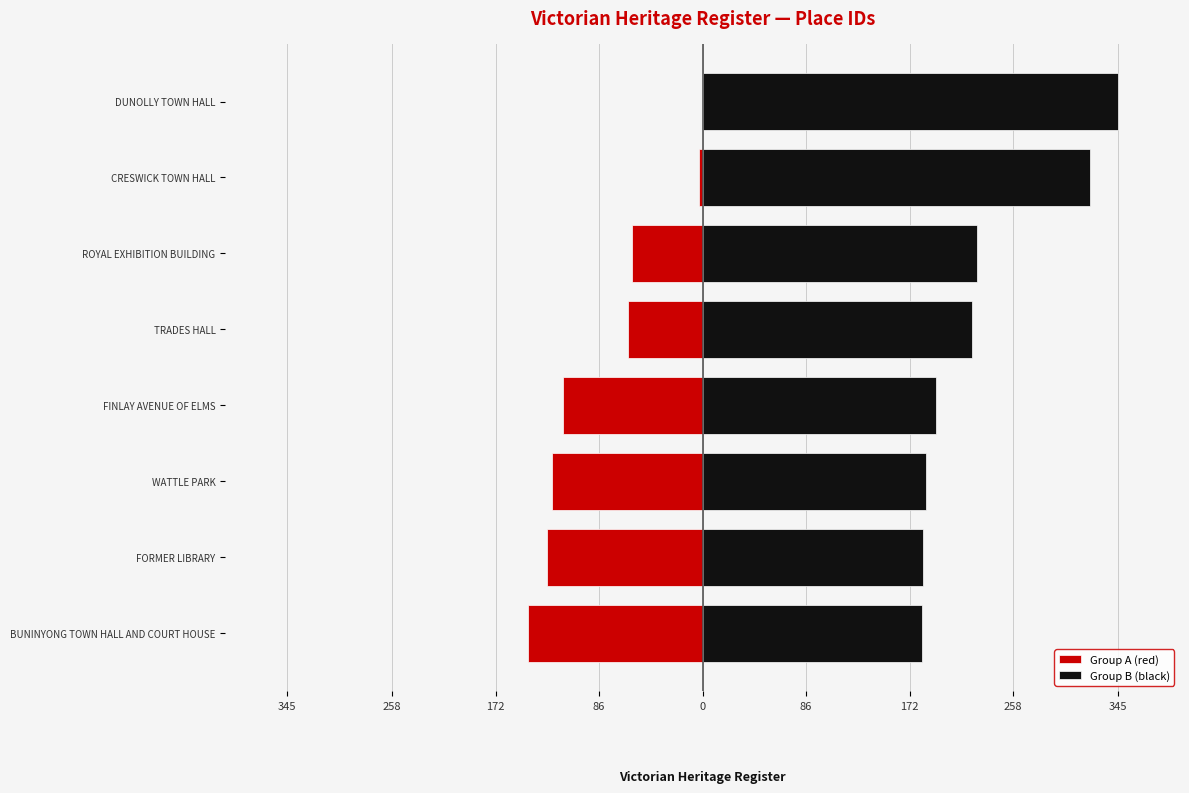

What is the difference between the maximum and second lowest values?

286